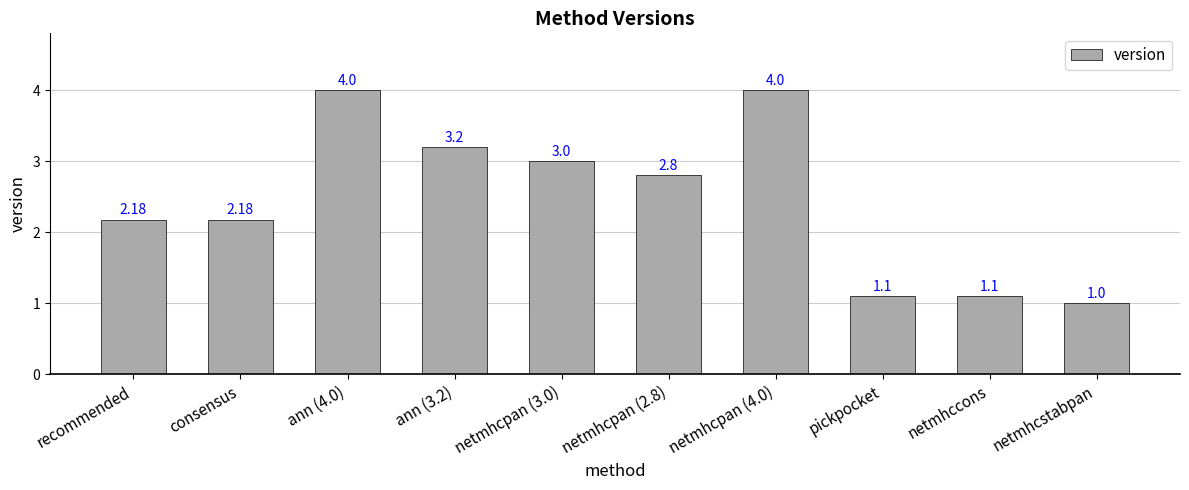

Does the chart contain any negative values?

No